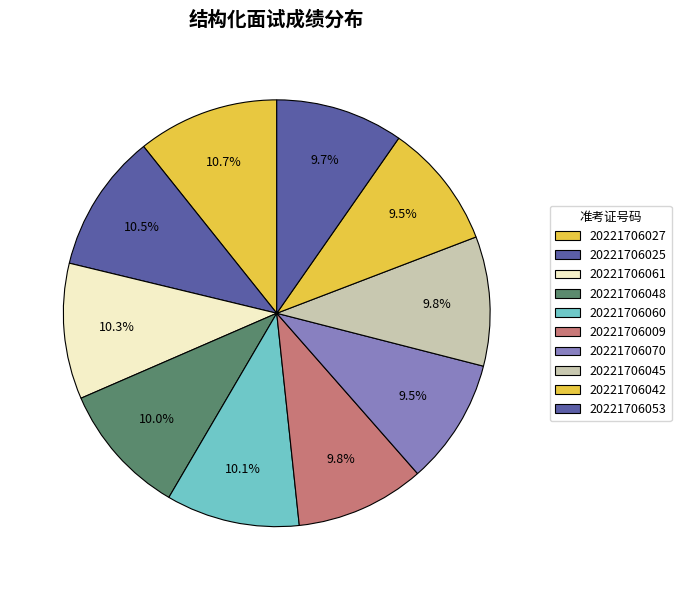

To the nearest percent, what is the difference between the largest and smallest slice percentages?

1%